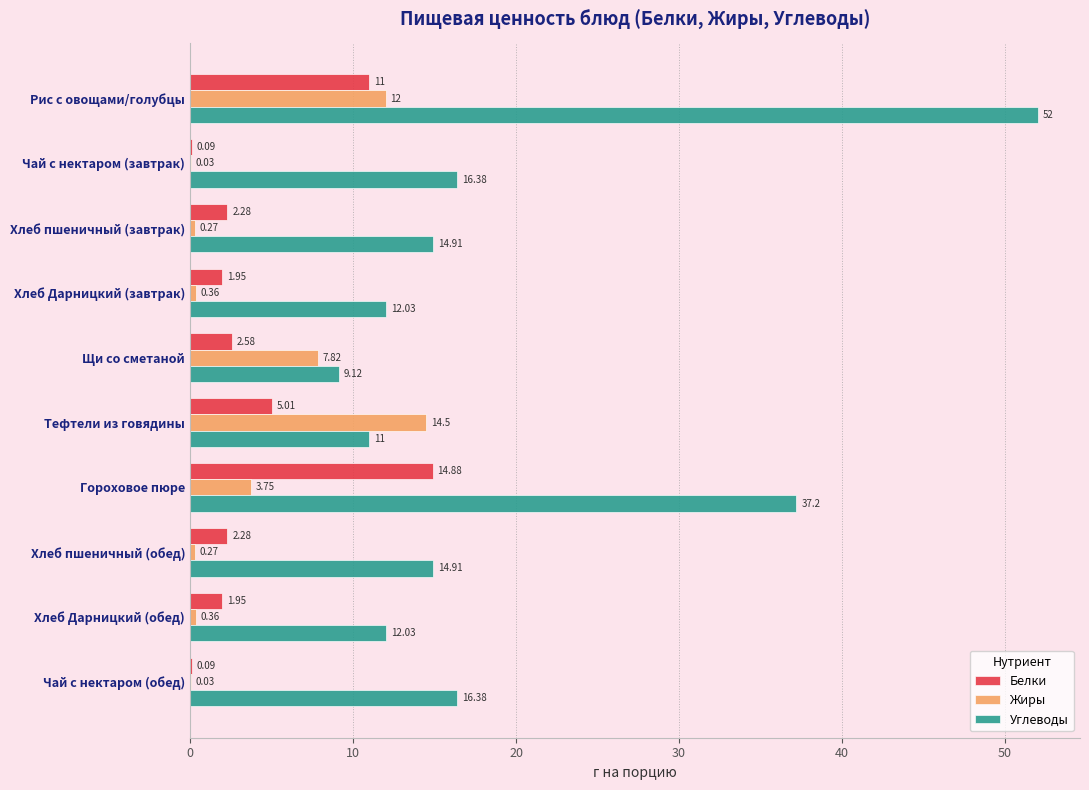

At which category is the sum across all series the highest?

Рис с овощами/голубцы